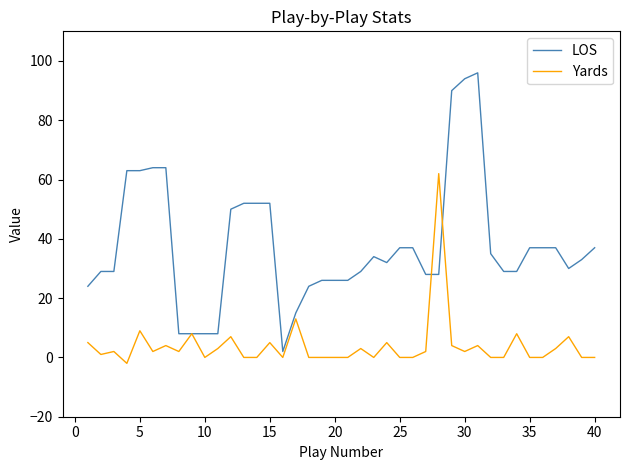

Rank the series by their average value, from highest to lowest.

LOS, Yards